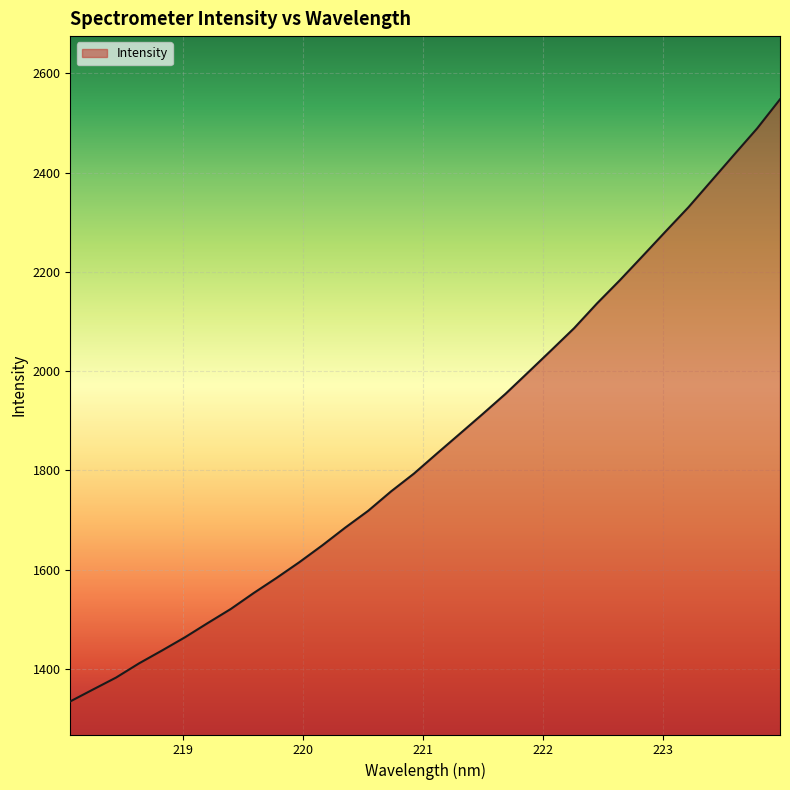

What is the smallest value displayed?

1334.2